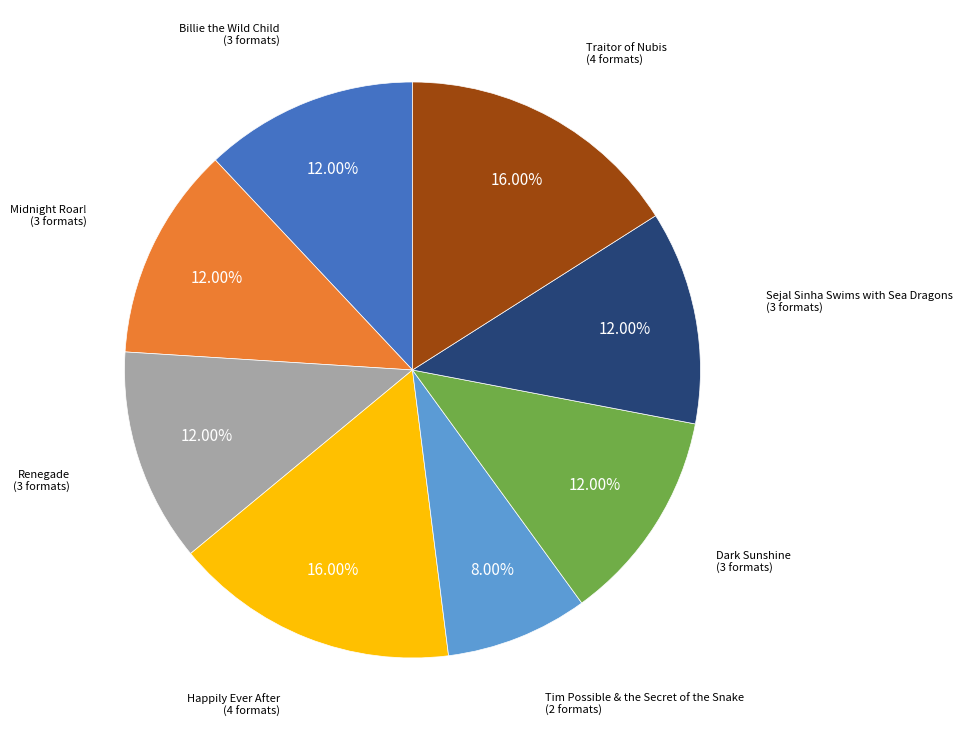

How many segments does this pie chart have?

8